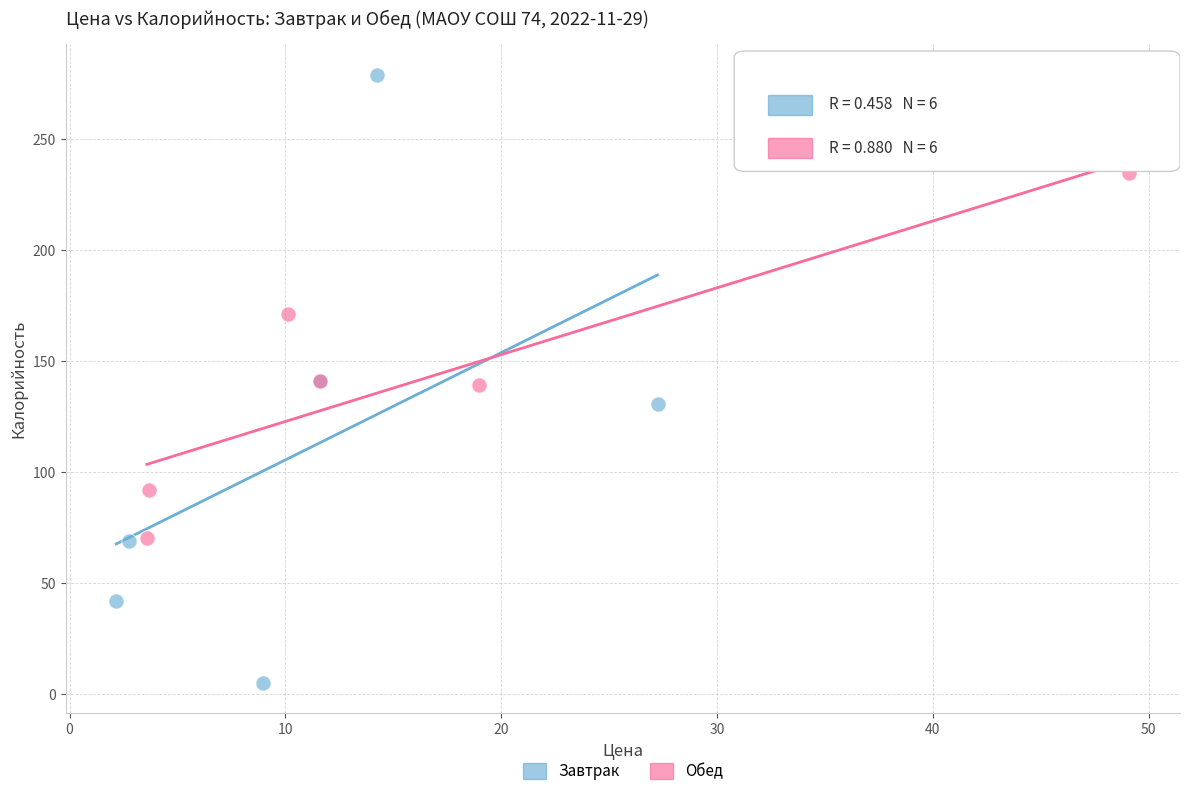

Which series contains the highest Y value?

Завтрак